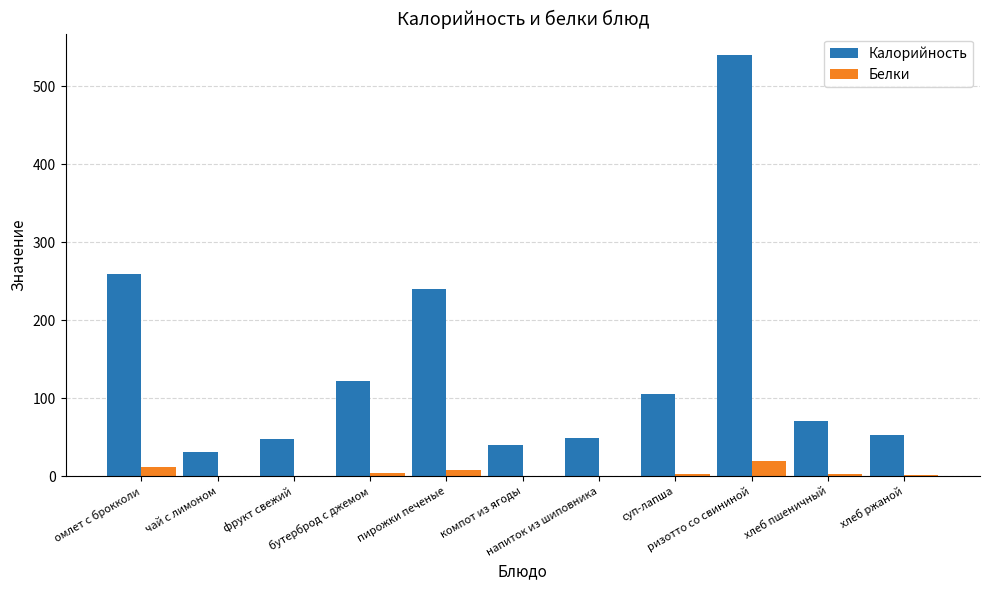

Which series has the largest total across all categories?

Калорийность